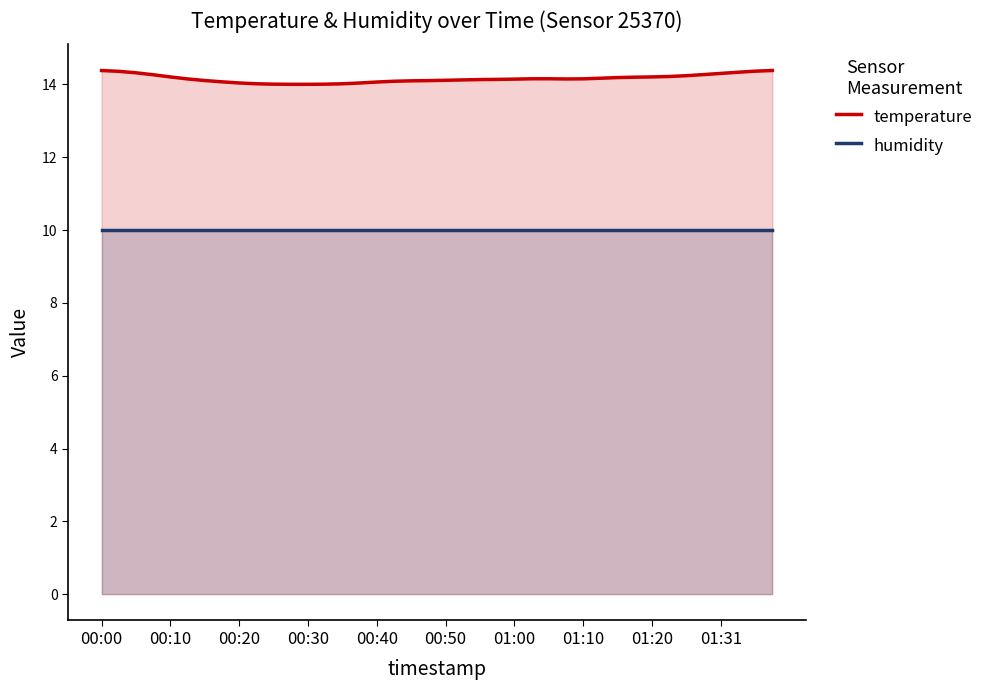

True or false: temperature and humidity cross at least once.

False